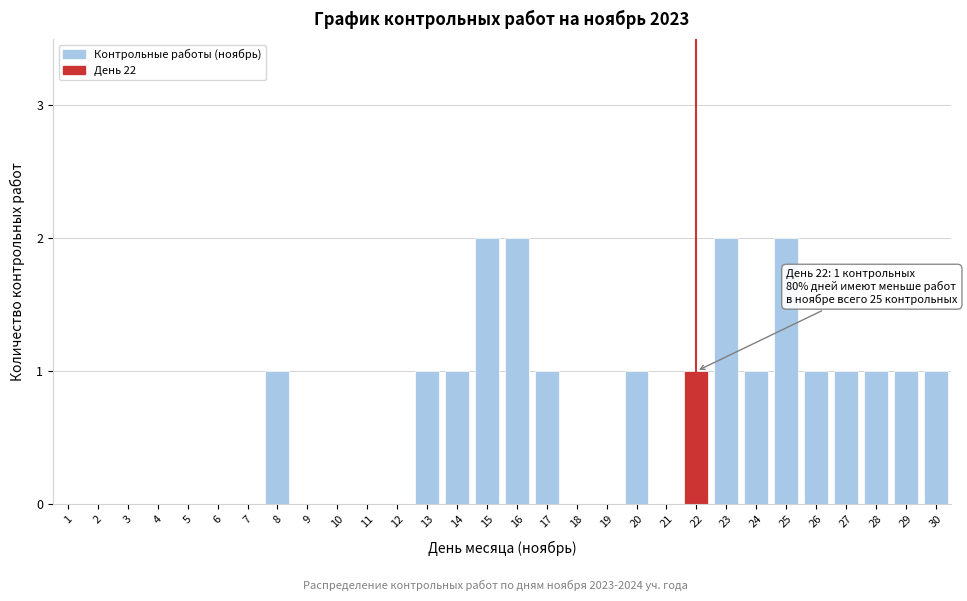

Reading left to right, what are all the values shown in this chart?

1=0	2=0	3=0	4=0	5=0	6=0	7=0	8=1	9=0	10=0	11=0	12=0	13=1	14=1	15=2	16=2	17=1	18=0	19=0	20=1	21=0	22=1	23=2	24=1	25=2	26=1	27=1	28=1	29=1	30=1